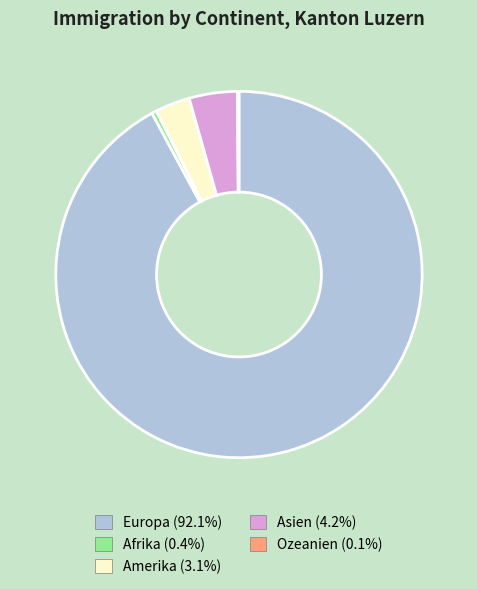

Which category has the biggest portion of the pie?

Europa